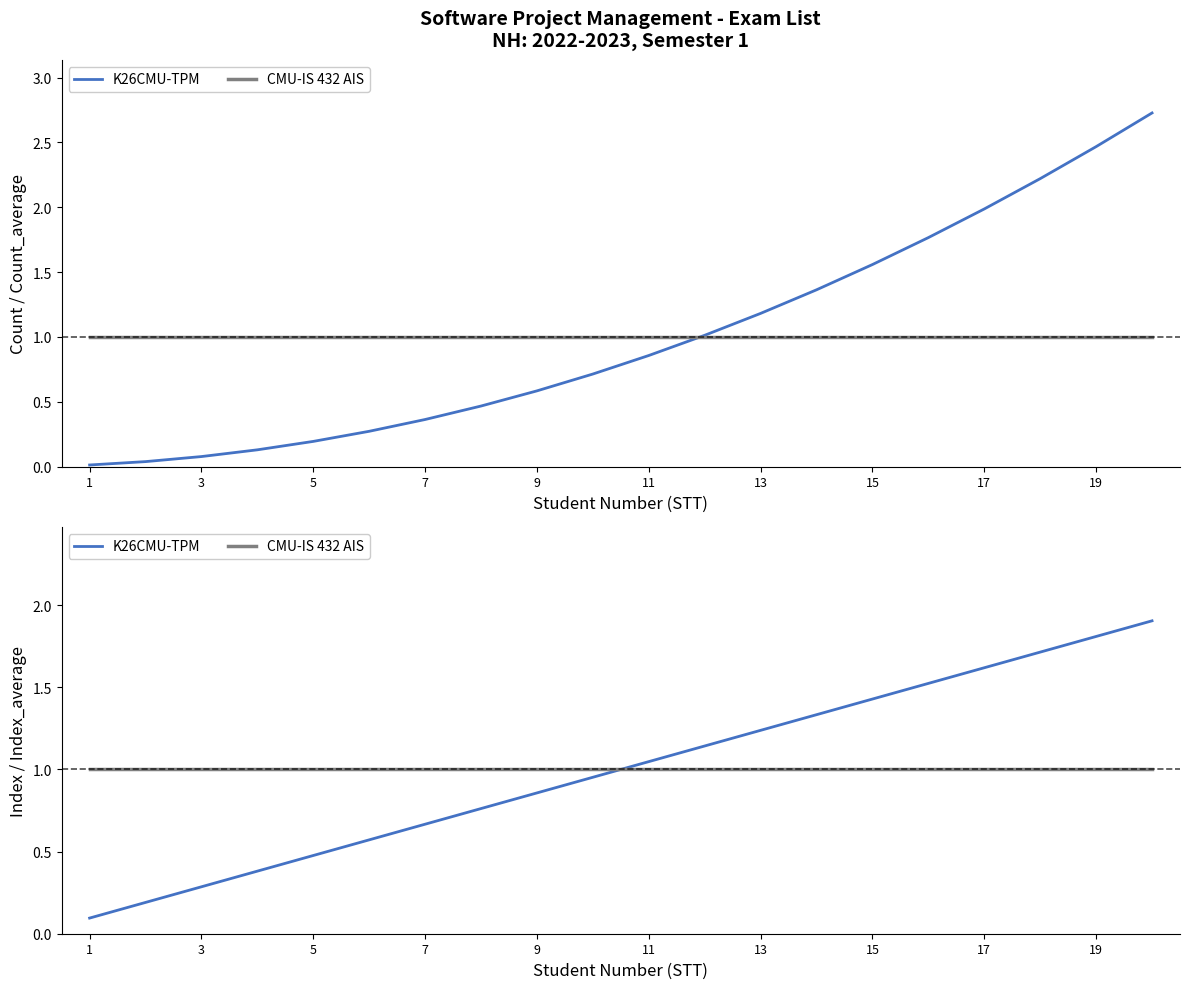

At which label does CMU-IS 432 AIS reach its minimum?

1